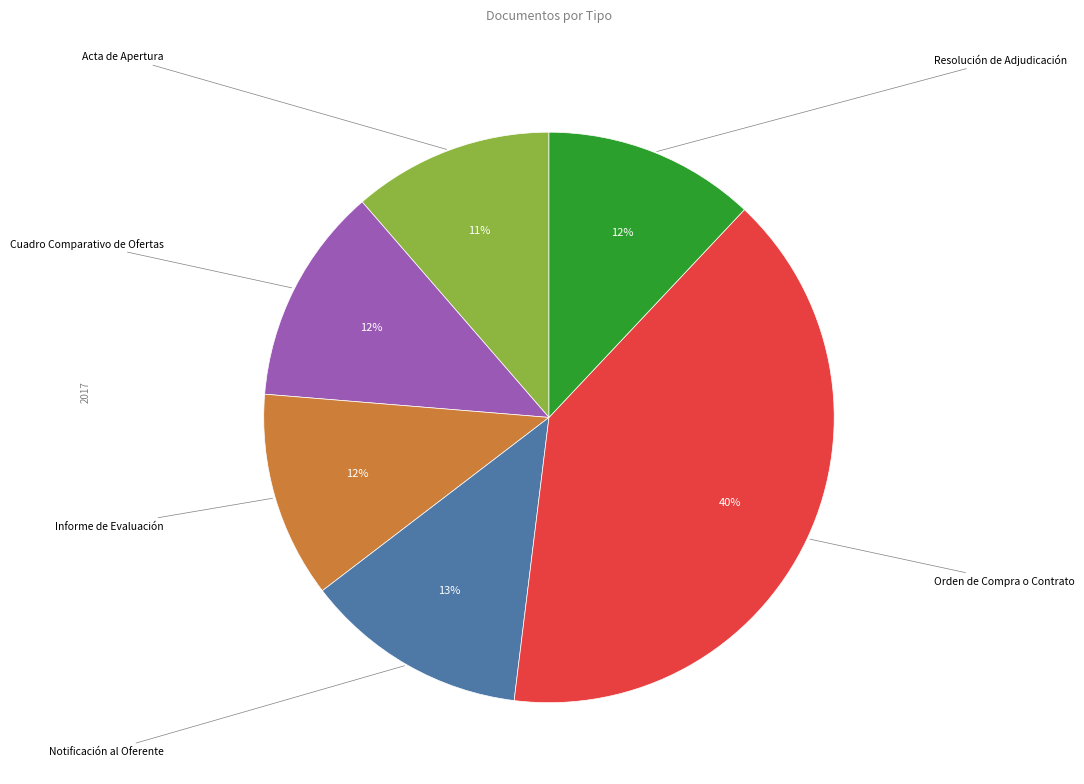

Does any single category account for the majority?

No